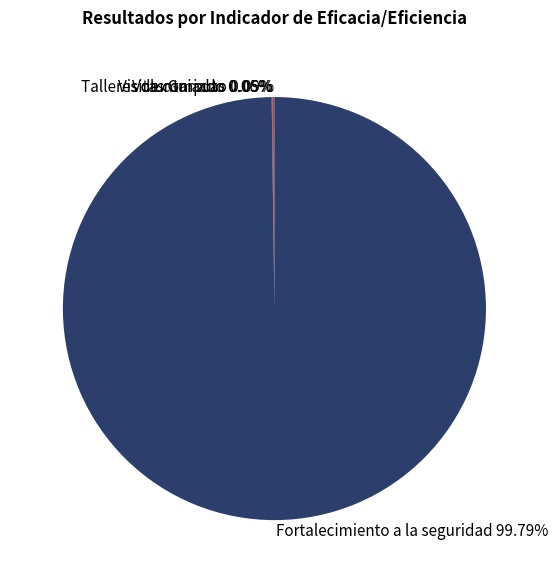

Is there a majority slice in this chart?

Yes